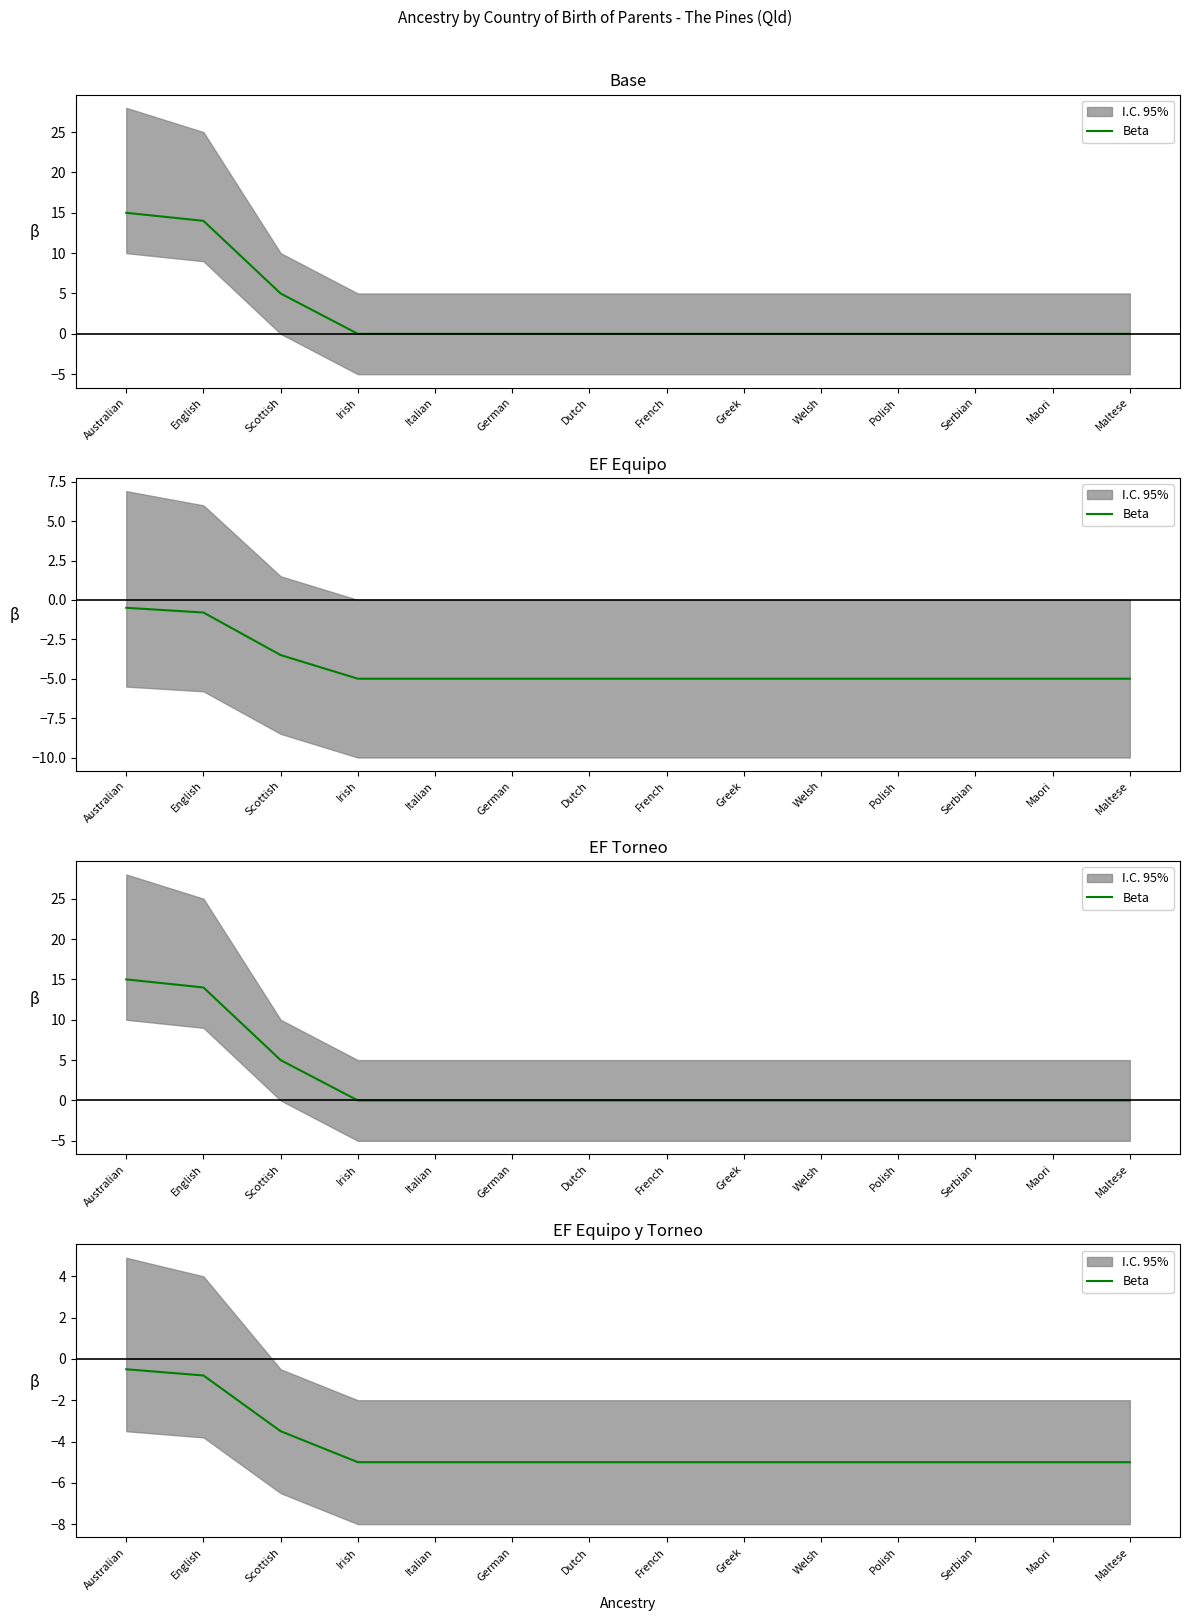

True or false: the data shows -2.0 at Scottish.

False